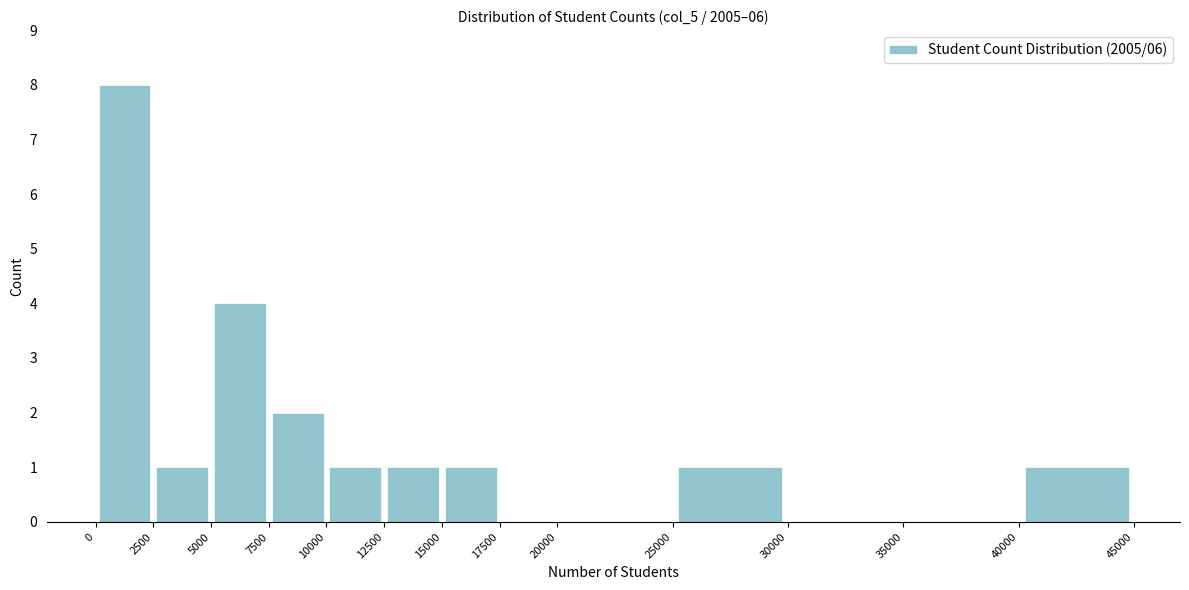

Reading left to right, list every bar in this chart as the range it spans on the x-axis followed by its height. The values are not printed on the chart, so give them approximately, as read against the axis.

0 to 2500: 8
2500 to 5000: 1
5000 to 7500: 4
7500 to 10000: 2
10000 to 12500: 1
12500 to 15000: 1
15000 to 17500: 1
17500 to 20000: 0
20000 to 25000: 0
25000 to 30000: 1
30000 to 35000: 0
35000 to 40000: 0
40000 to 45000: 1